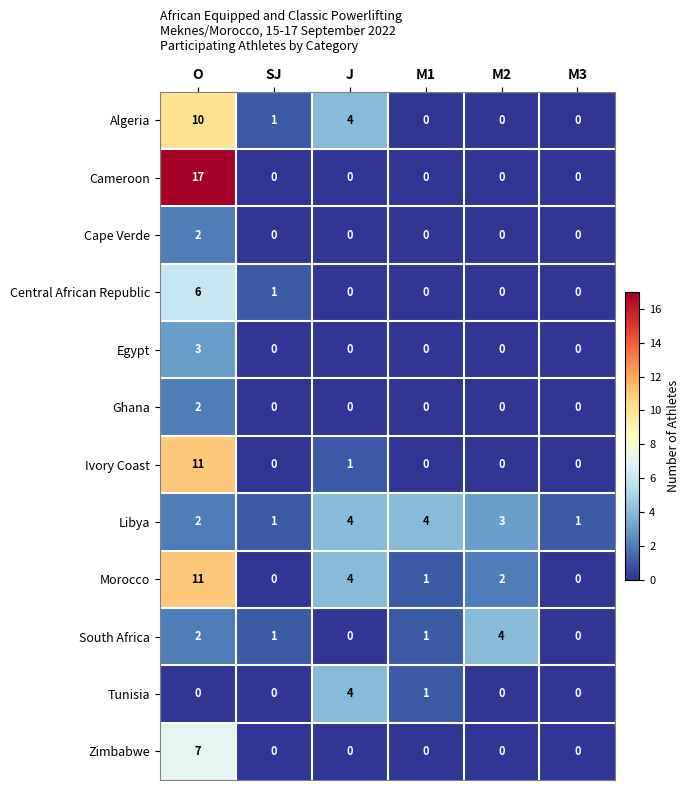

Which series has the largest total across all categories?

Morocco